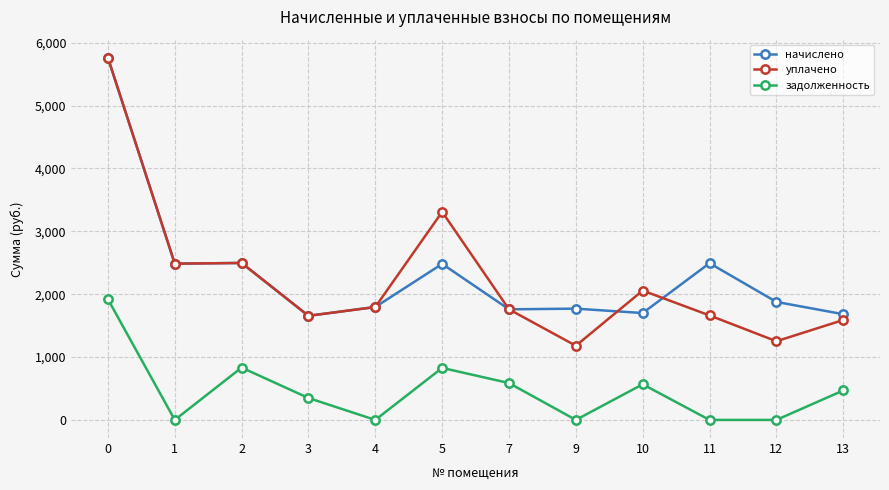

What is the value of the начислено point at the 4th from the left?

1655.5